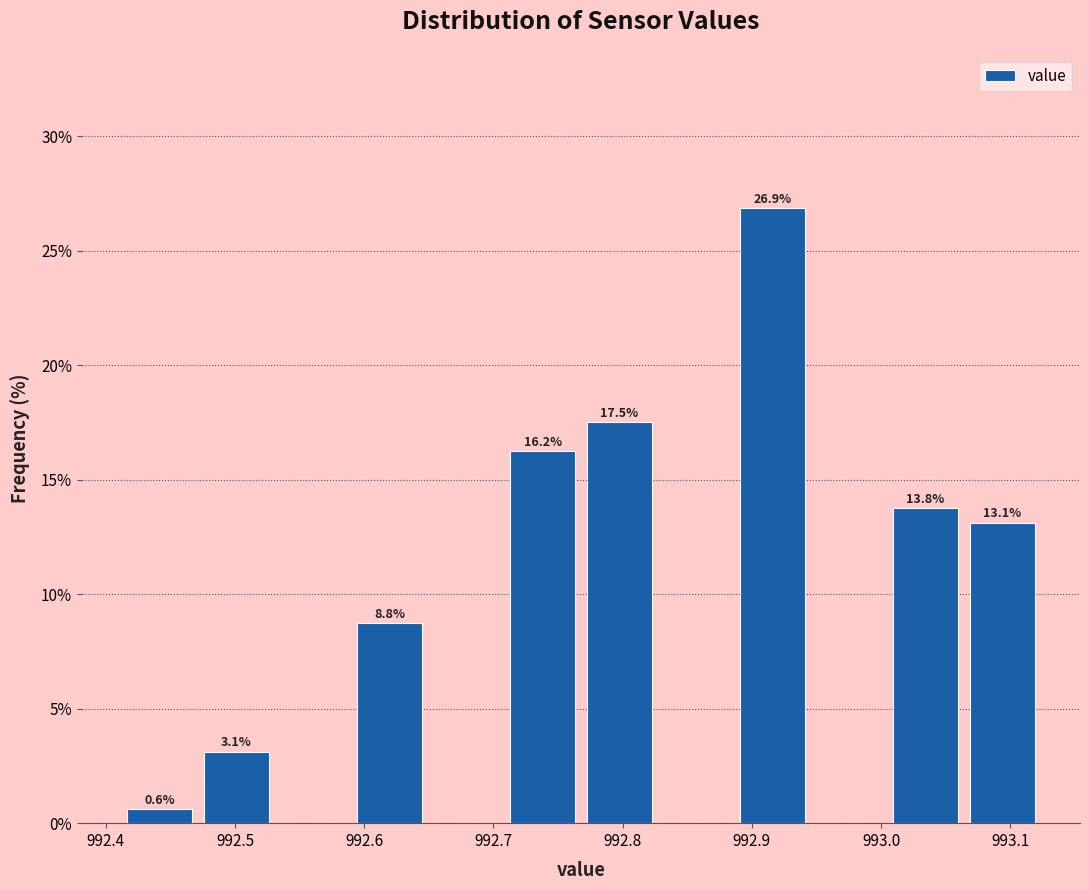

Which range on the x-axis has the tallest bar?

992.89 to 992.95